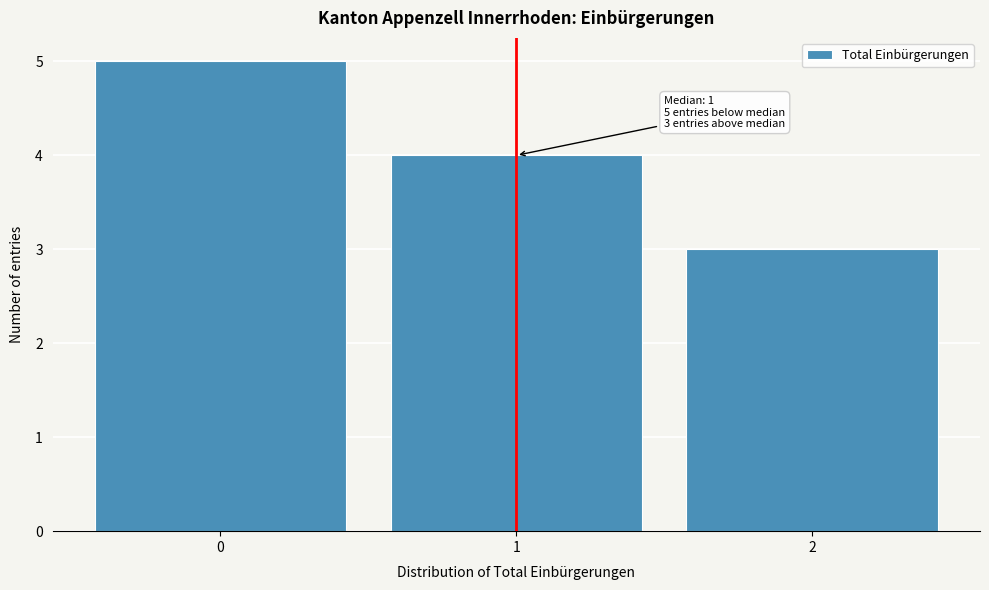

Which range on the x-axis has the tallest bar?

-0.5 to 0.5